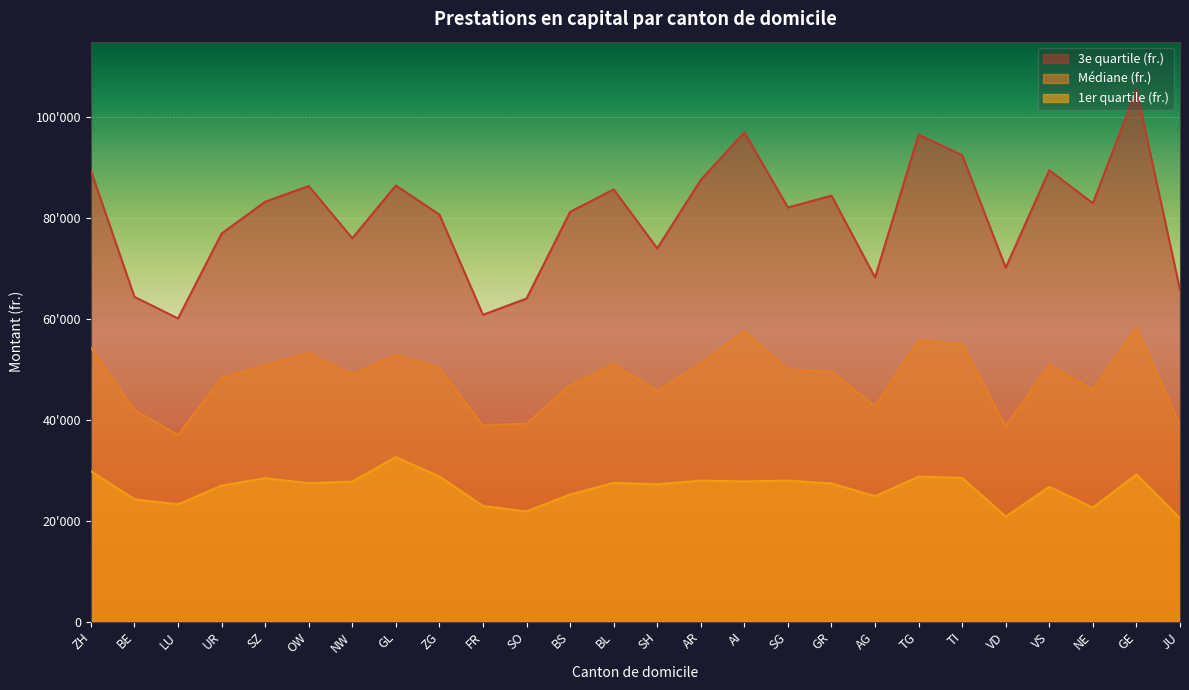

What is the maximum value for 3e quartile (fr.)?

105433.0